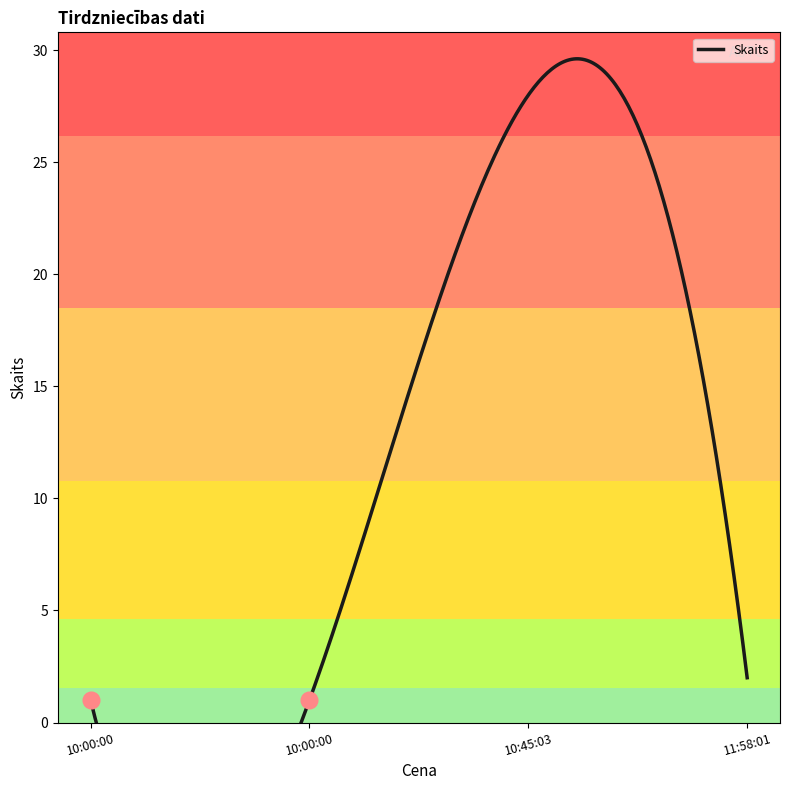

What is the value of the 3rd point from the left?

28